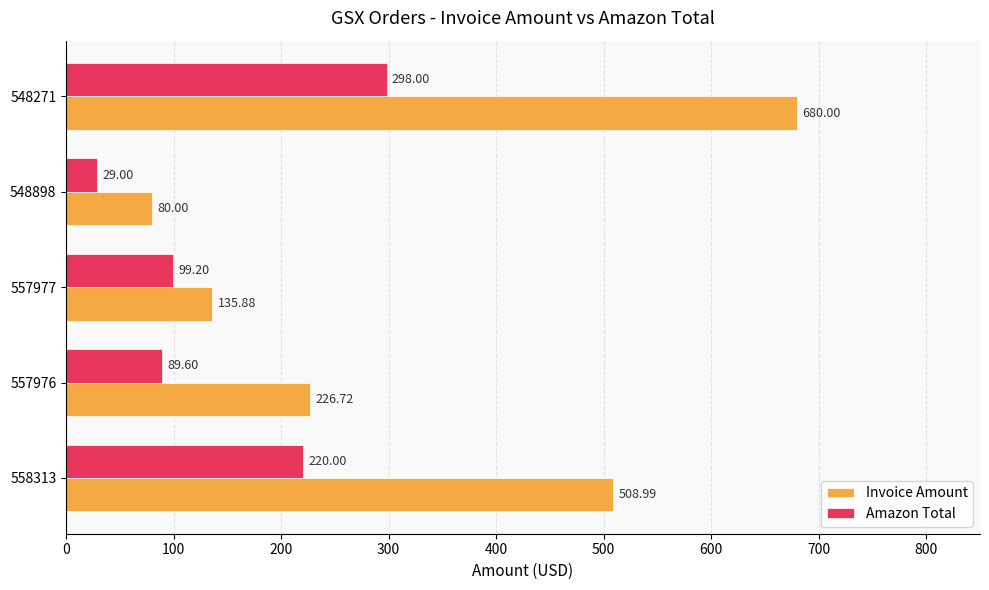

List the labels in order of Invoice Amount value, smallest first.

548898, 557977, 557976, 558313, 548271